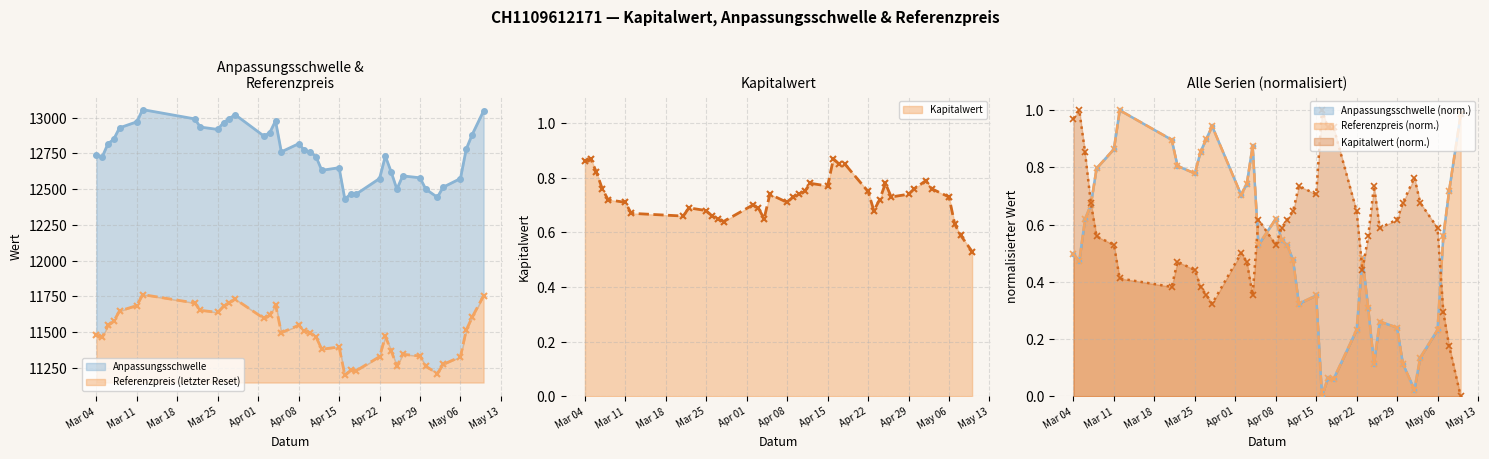

In Kapitalwert, how many points are lower than both neighbors (excluding endpoints)?

7